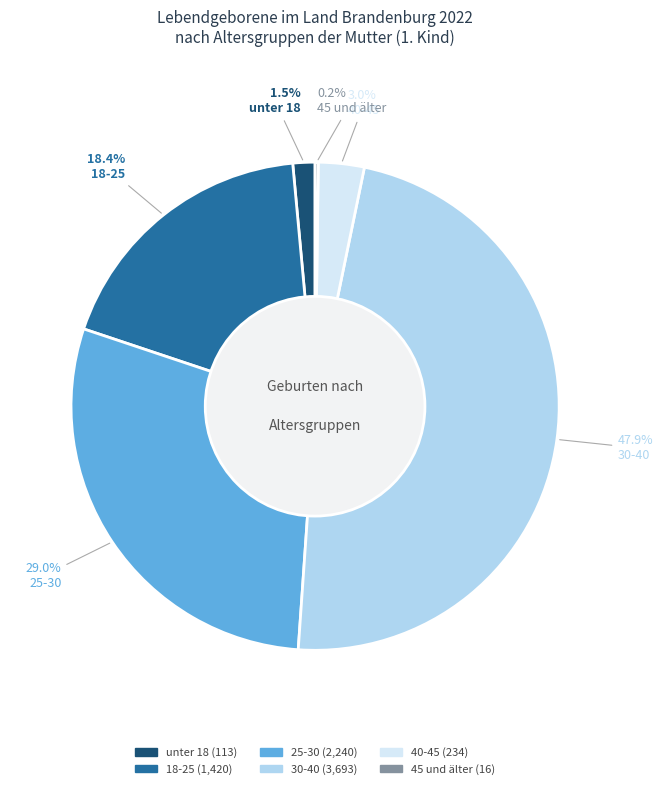

To the nearest percent, what portion does 30-40 represent?

48%